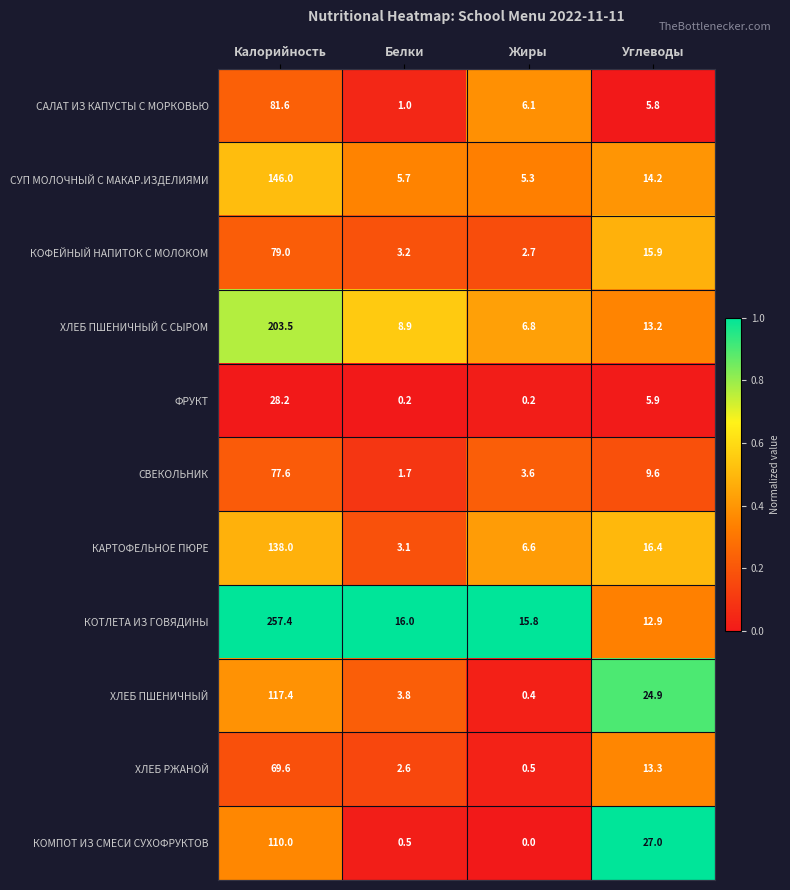

At how many categories does at least one series exceed 0?

4